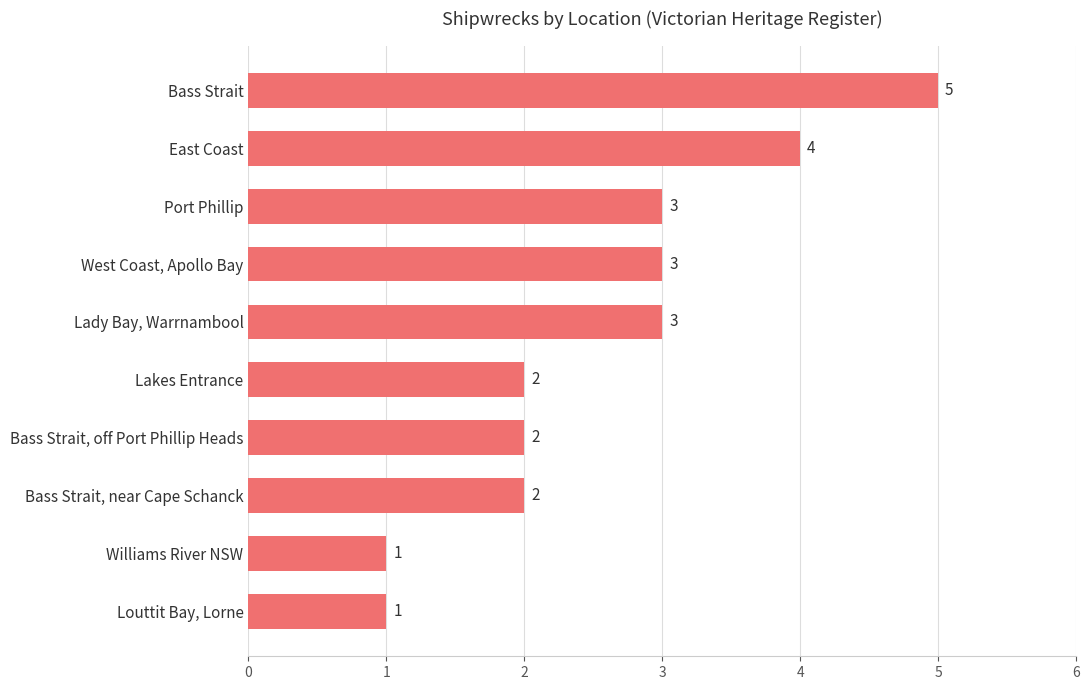

At which category does the chart reach its peak across all series?

Bass Strait